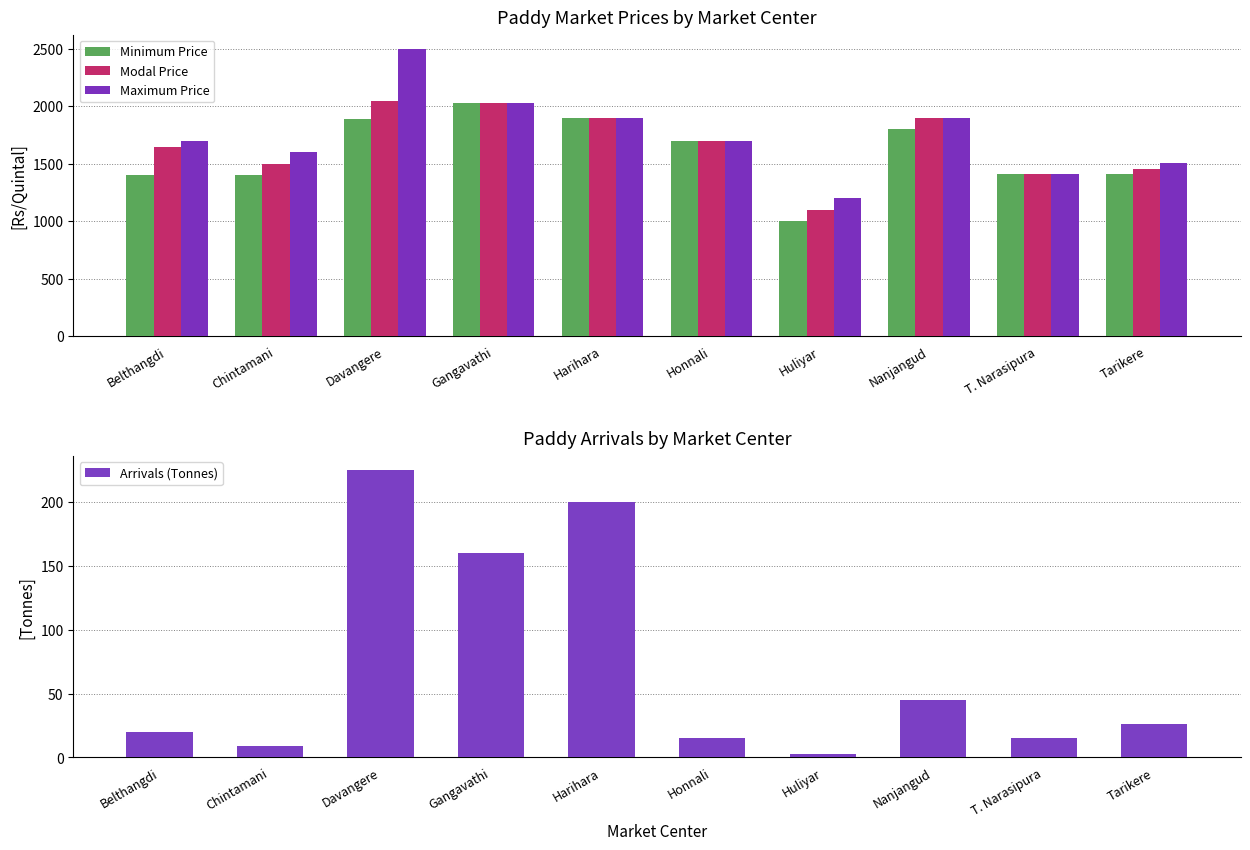

What are all the series names shown in the legend?

Minimum Price, Modal Price, Maximum Price, Arrivals (Tonnes)